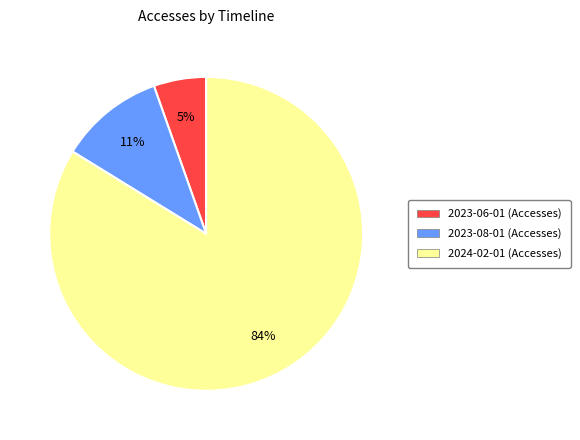

Rank the categories by value from highest to lowest.

2024-02-01, 2023-08-01, 2023-06-01